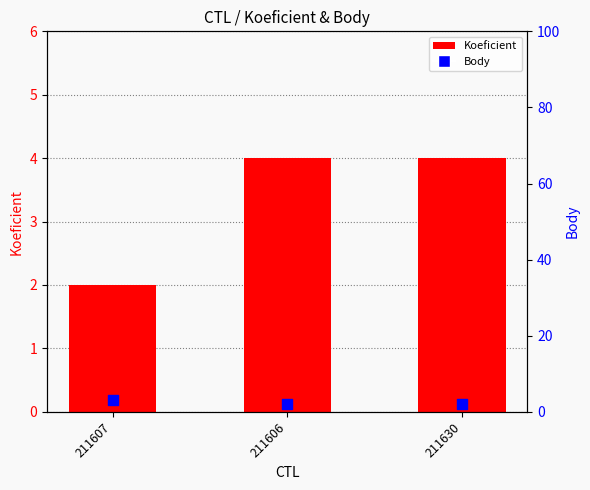

What is the total value across all series at 211607?

5